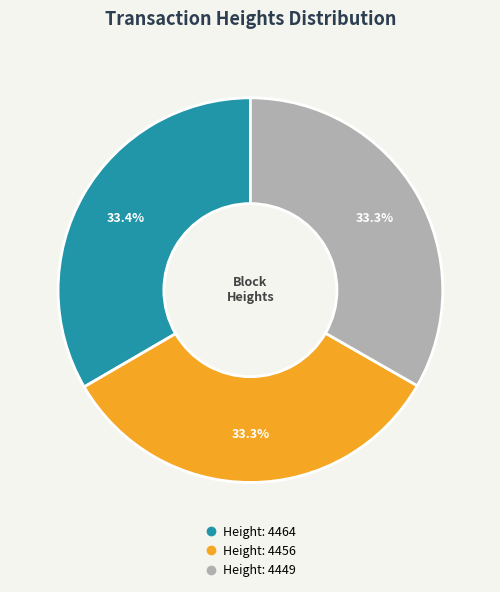

Does any single category account for the majority?

No